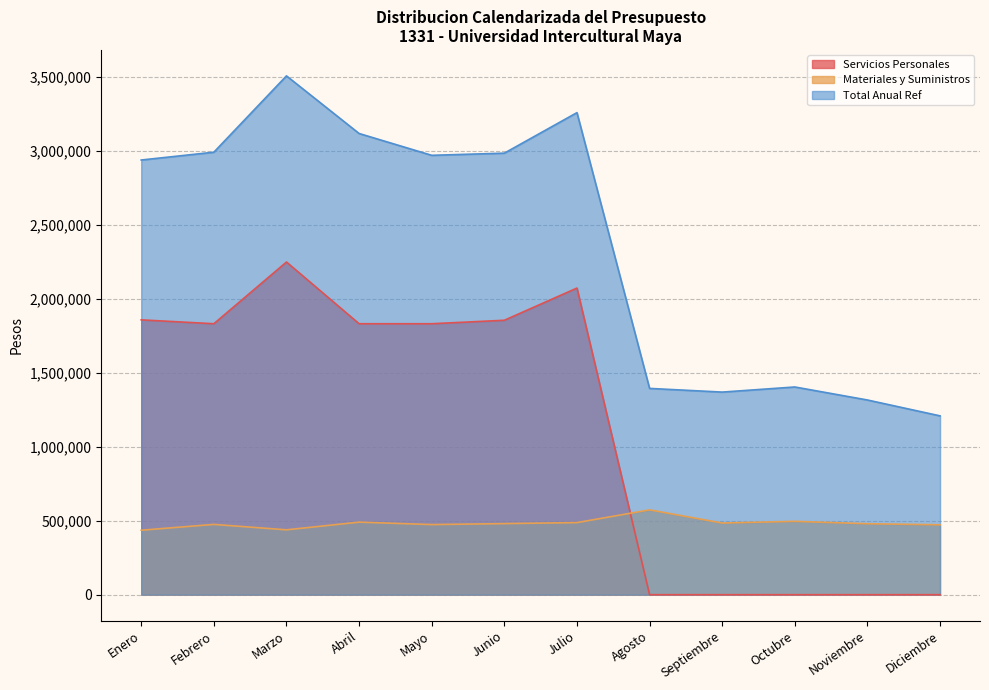

What is the difference between the second highest and second lowest values in the Servicios Personales series?

2071685